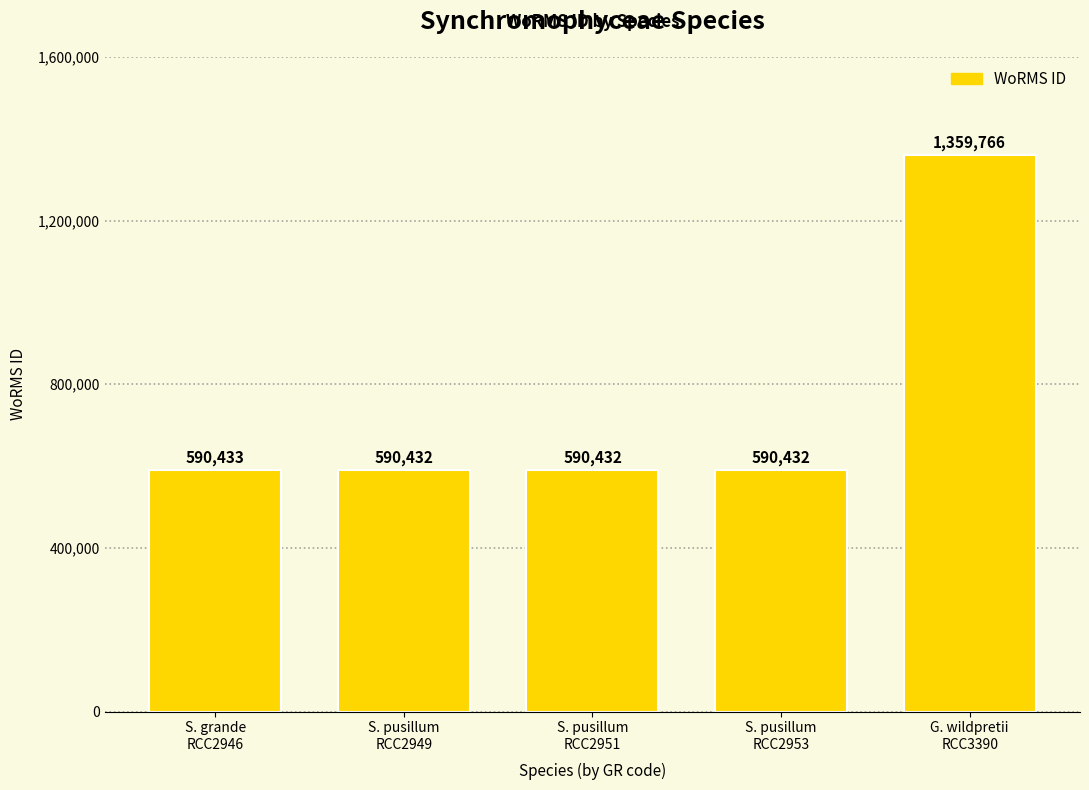

The chart shows a value of 888421 at S. pusillum
RCC2953. True or false?

False